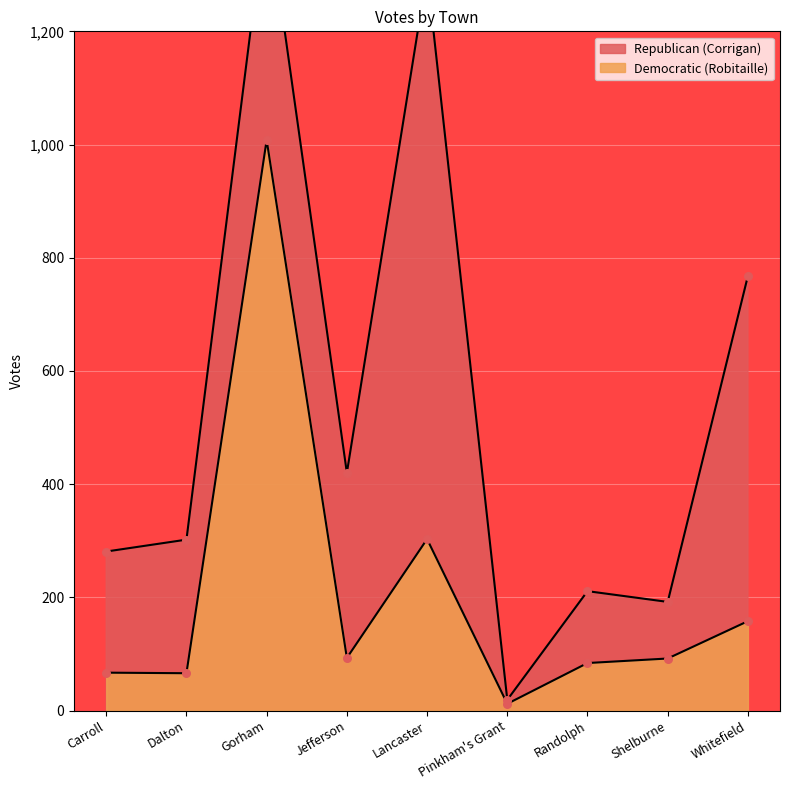

Which has a higher value, Randolph or Pinkham's Grant?

Randolph